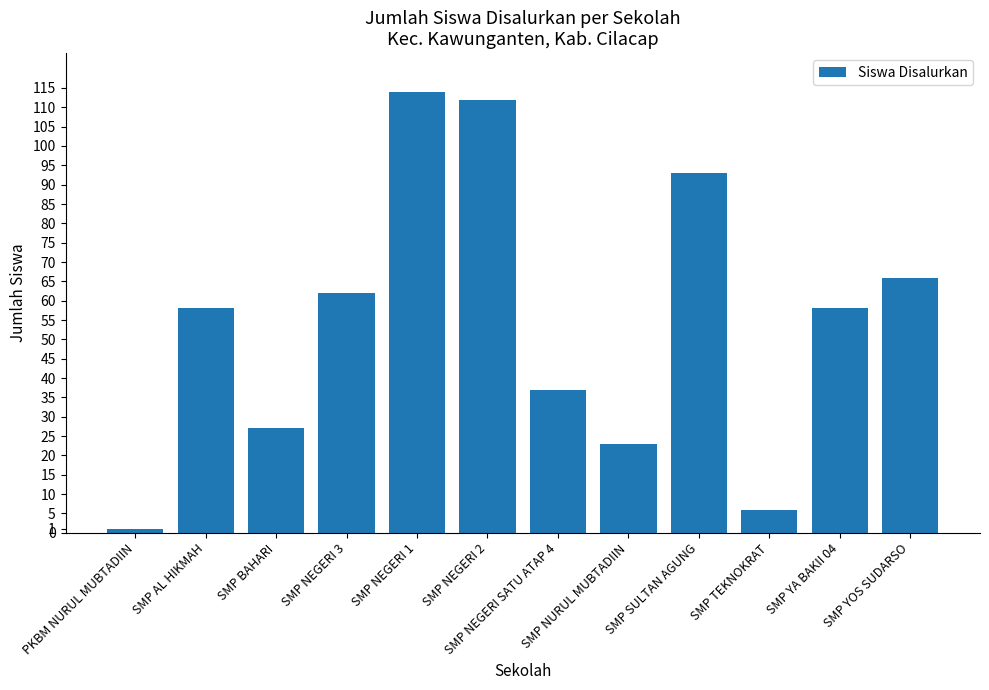

Is it true that the value at SMP NURUL MUBTADIIN is 10?

False